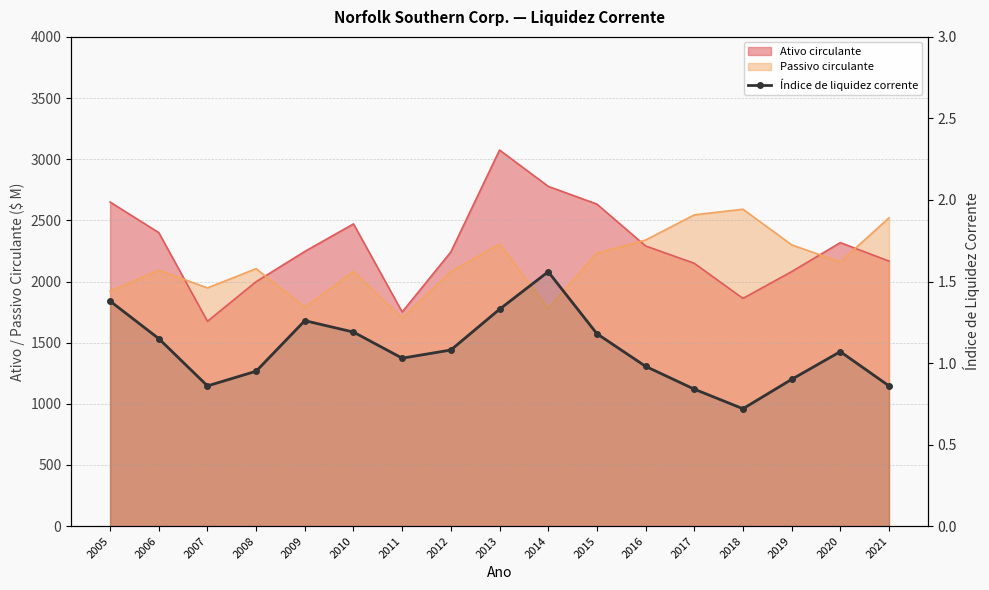

What is the sum of all values?

18.3